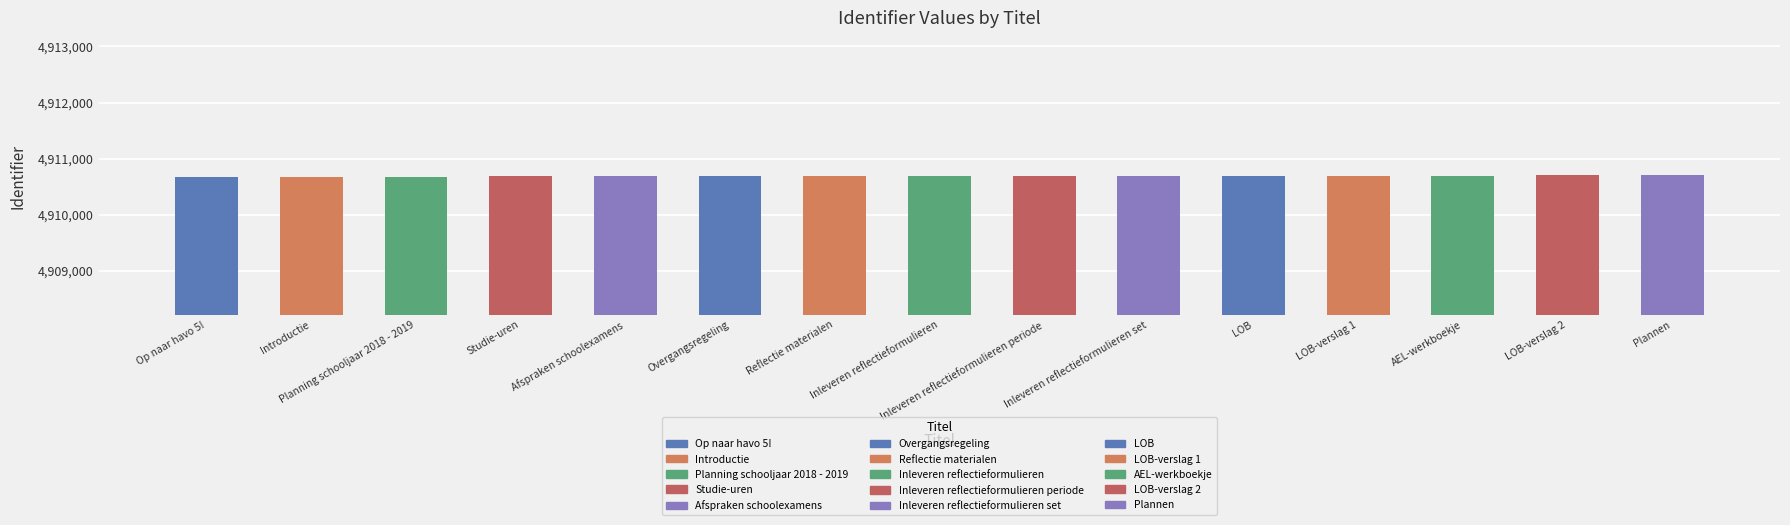

What is the greatest value displayed?

4910701